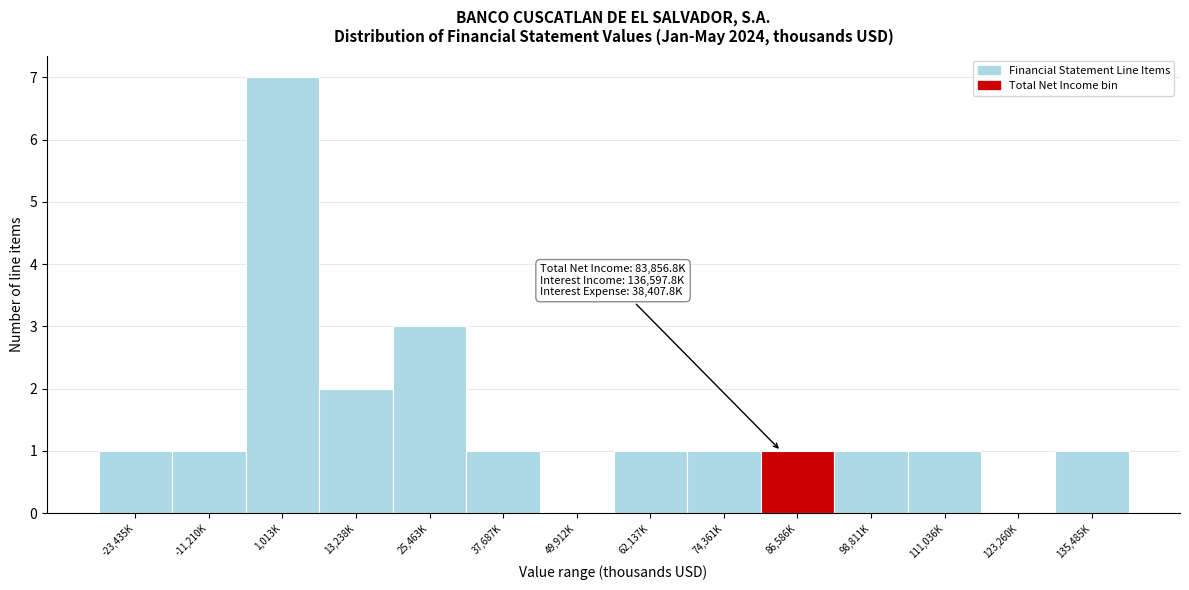

Reading left to right, transcribe all the data shown in this chart.

-23,435K=1	-11,210K=1	1,013K=7	13,238K=2	25,463K=3	37,687K=1	49,912K=0	62,137K=1	74,361K=1	86,586K=1	98,811K=1	111,036K=1	123,260K=0	135,485K=1